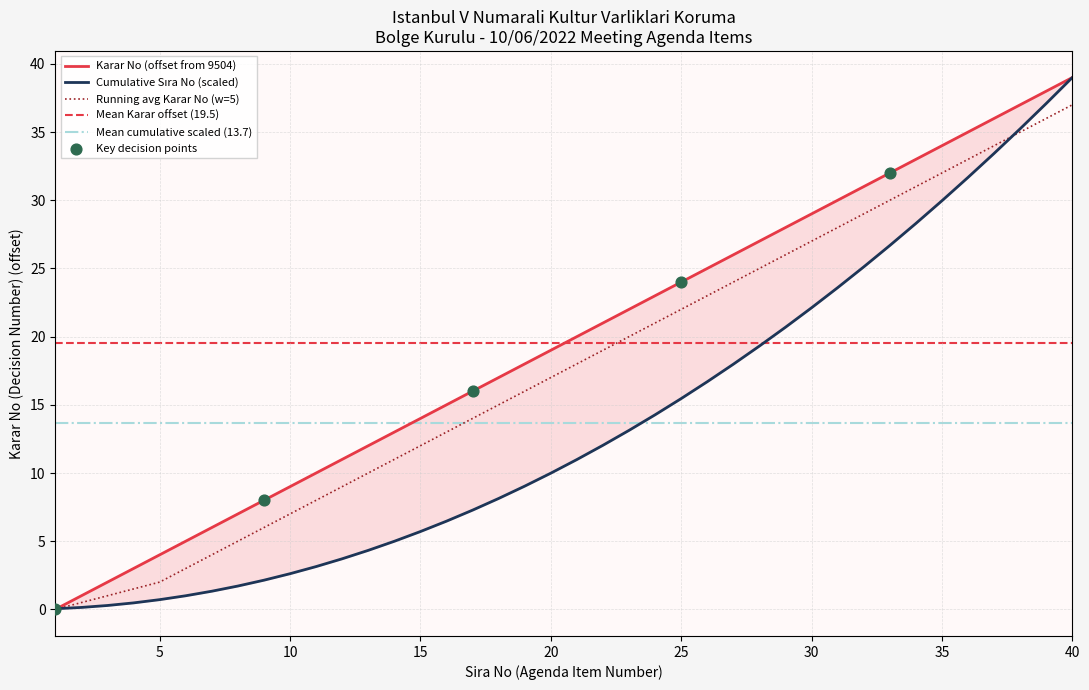

Which series reaches the maximum Y coordinate?

Sıra No